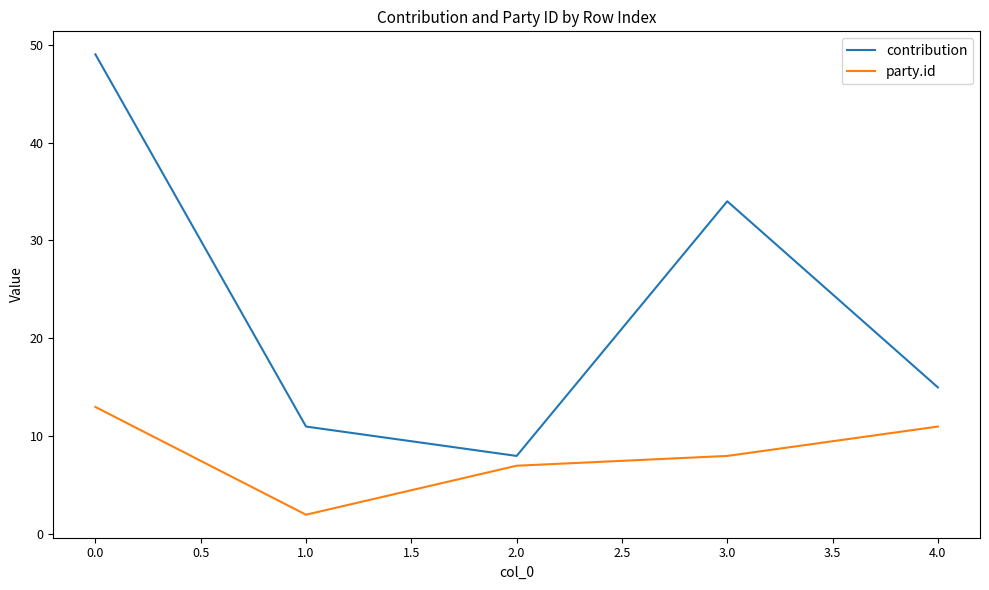

Reading left to right, transcribe all the data shown in this chart.

contribution: 49	11	8	34	15
party.id: 13	2	7	8	11